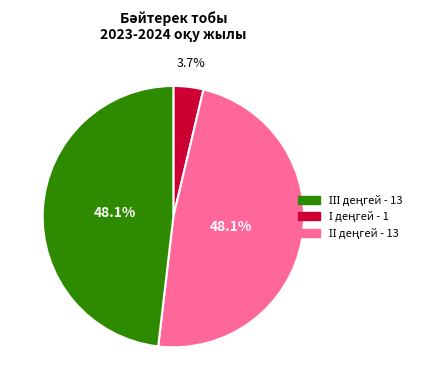

Is there a majority slice in this chart?

No